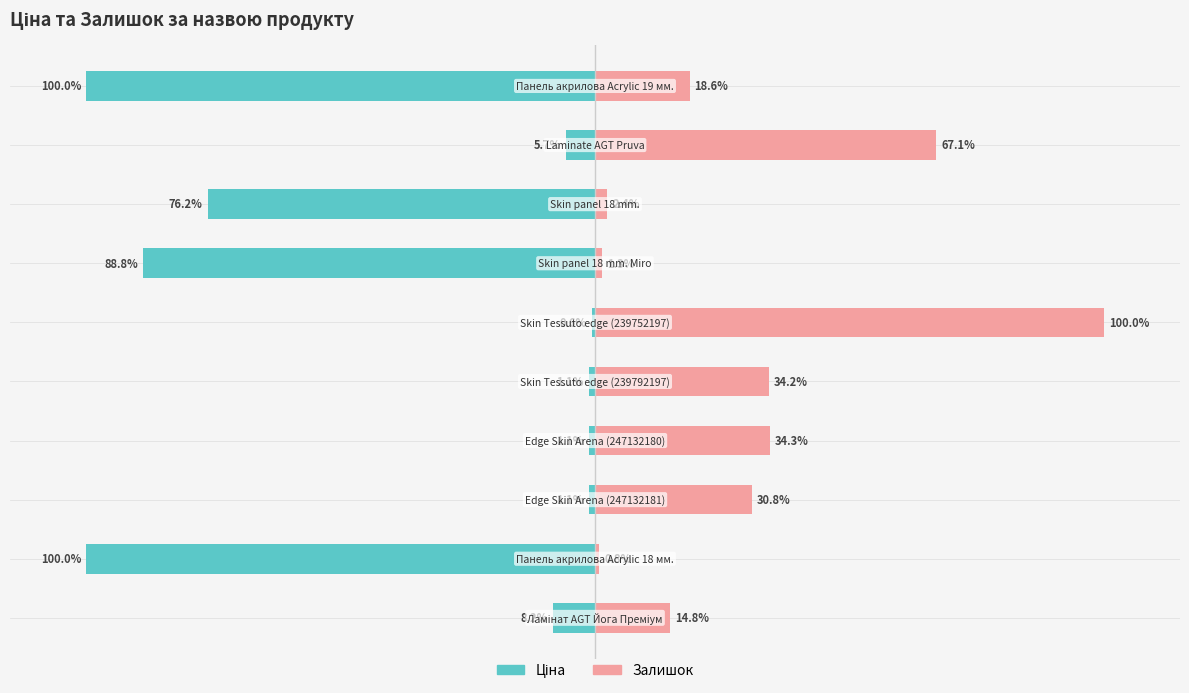

What is the value of the Ціна bar at the 6th from the left?

-0.6